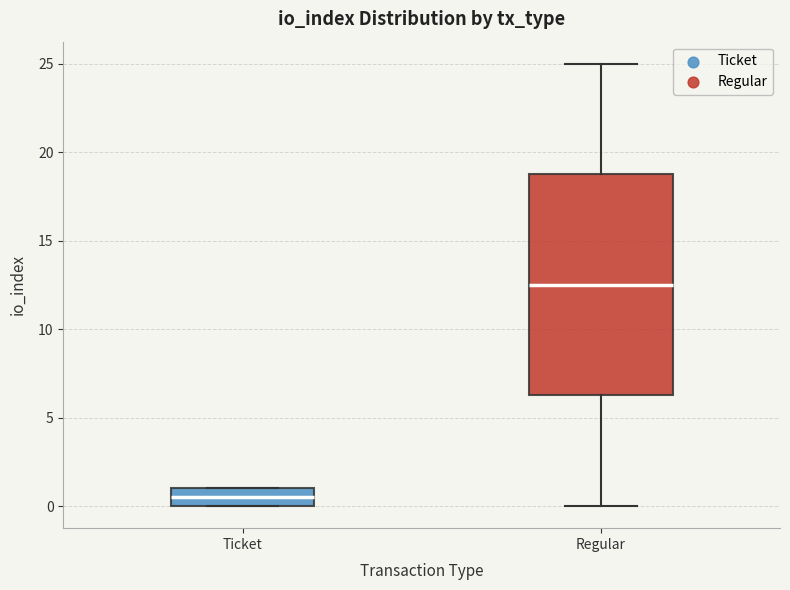

Which box has the highest median line?

Regular